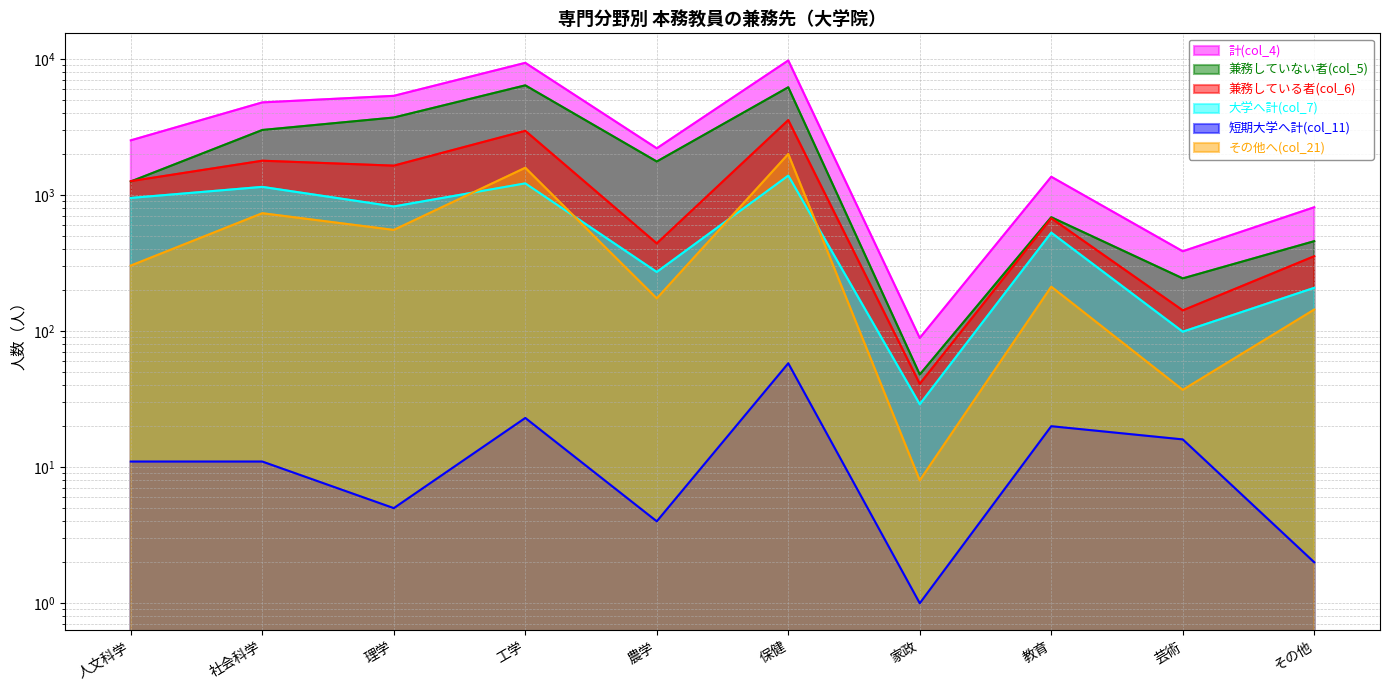

Is it true that 兼務している者(col_6) equals 586 at その他?

False